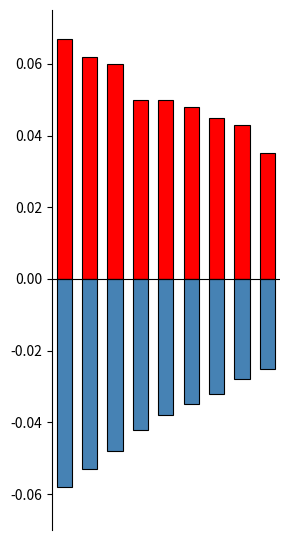

What is the difference between the highest and lowest values at 5?

0.1